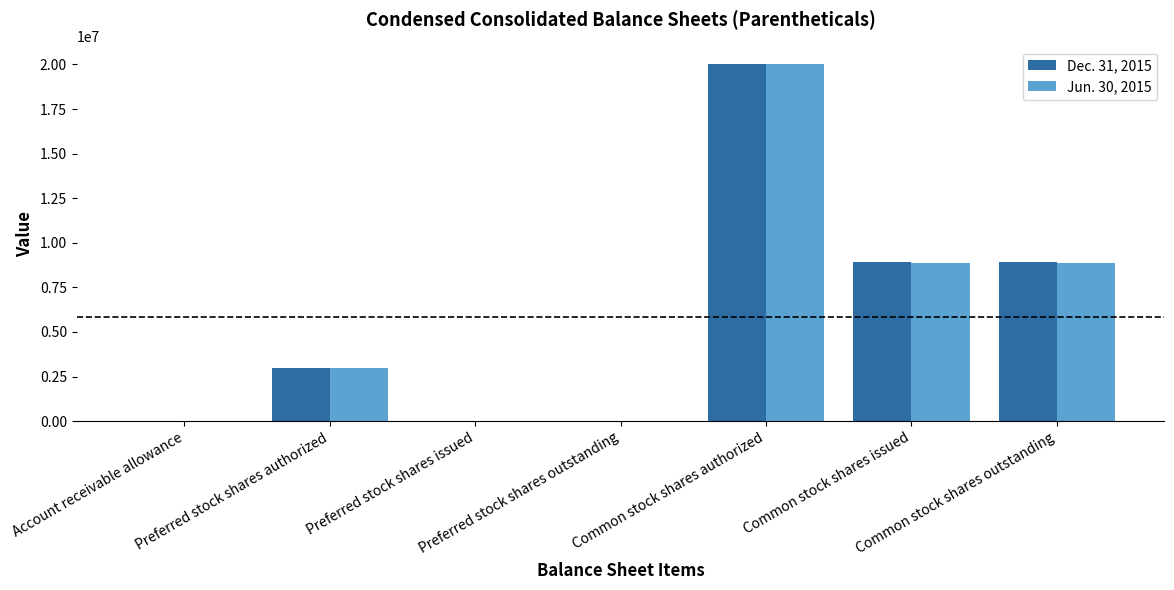

How many distinct data groups are displayed?

2